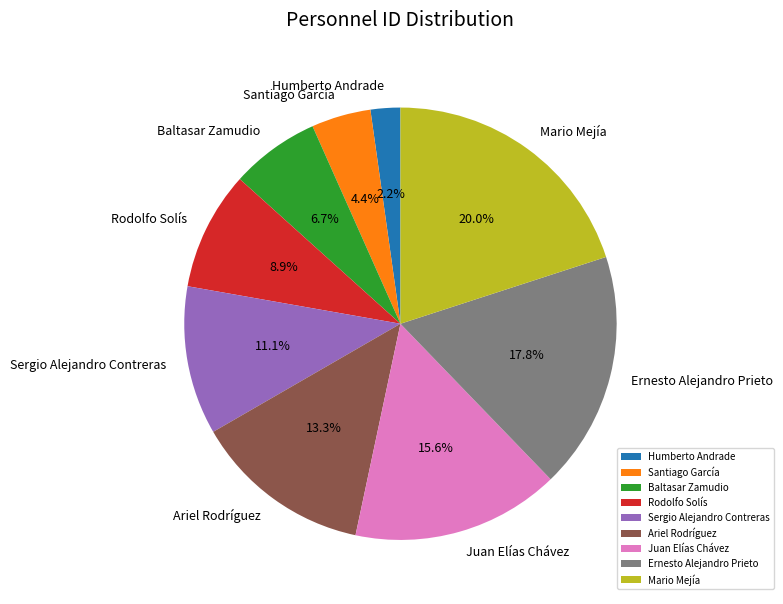

Count the number of slices in the pie.

9